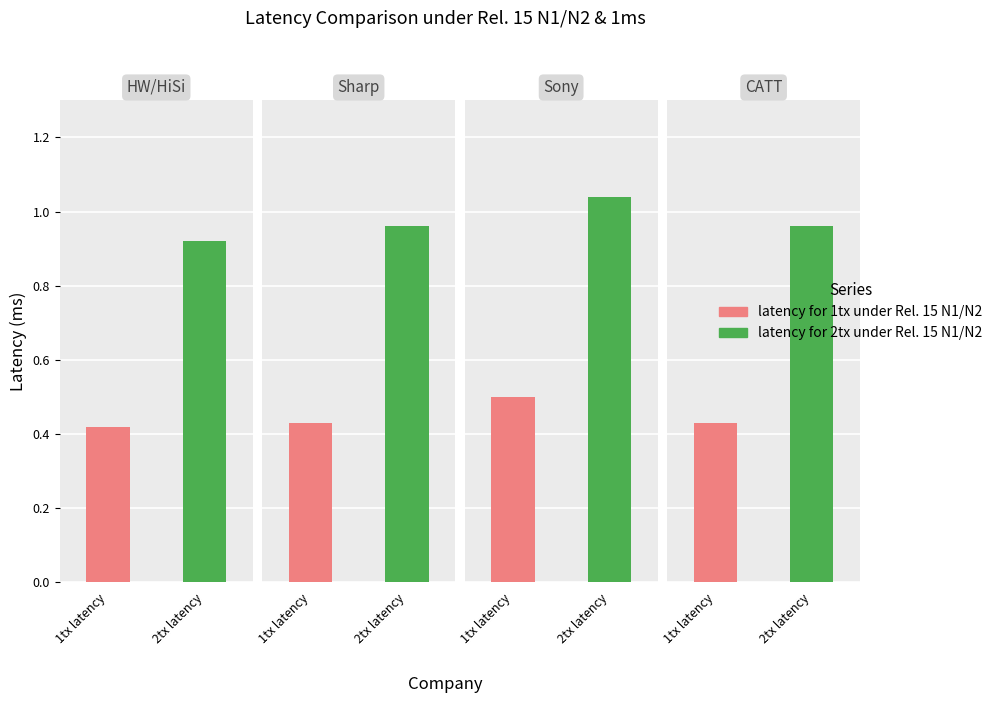

What is the difference between the maximum and second lowest values in the latency for 2tx under Rel. 15 N1/N2 series?

0.1